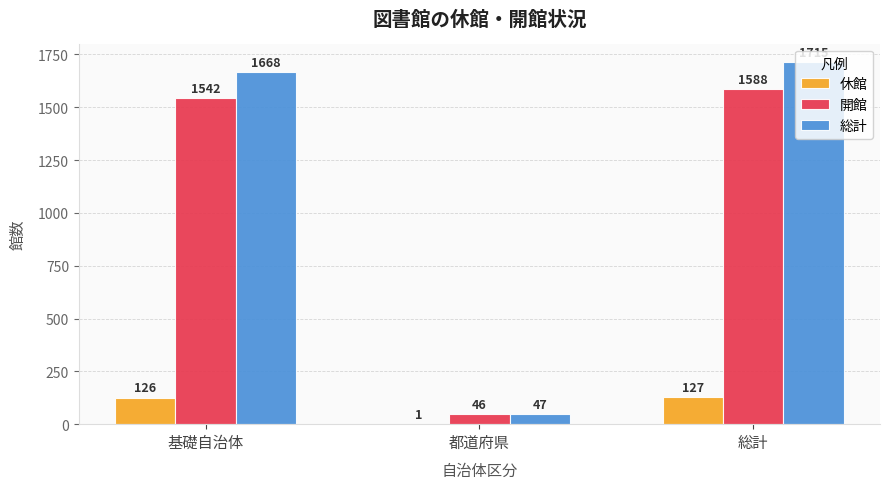

Which category has the highest value in the 総計 series?

総計